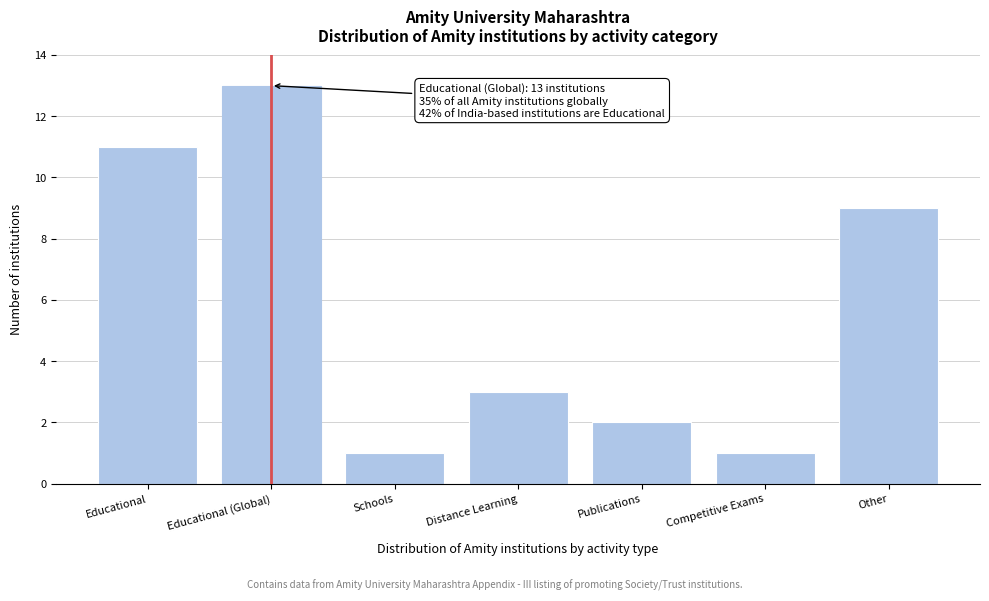

Reading left to right, list all the values displayed in this chart.

Educational=11	Educational (Global)=13	Schools=1	Distance Learning=3	Publications=2	Competitive Exams=1	Other=9